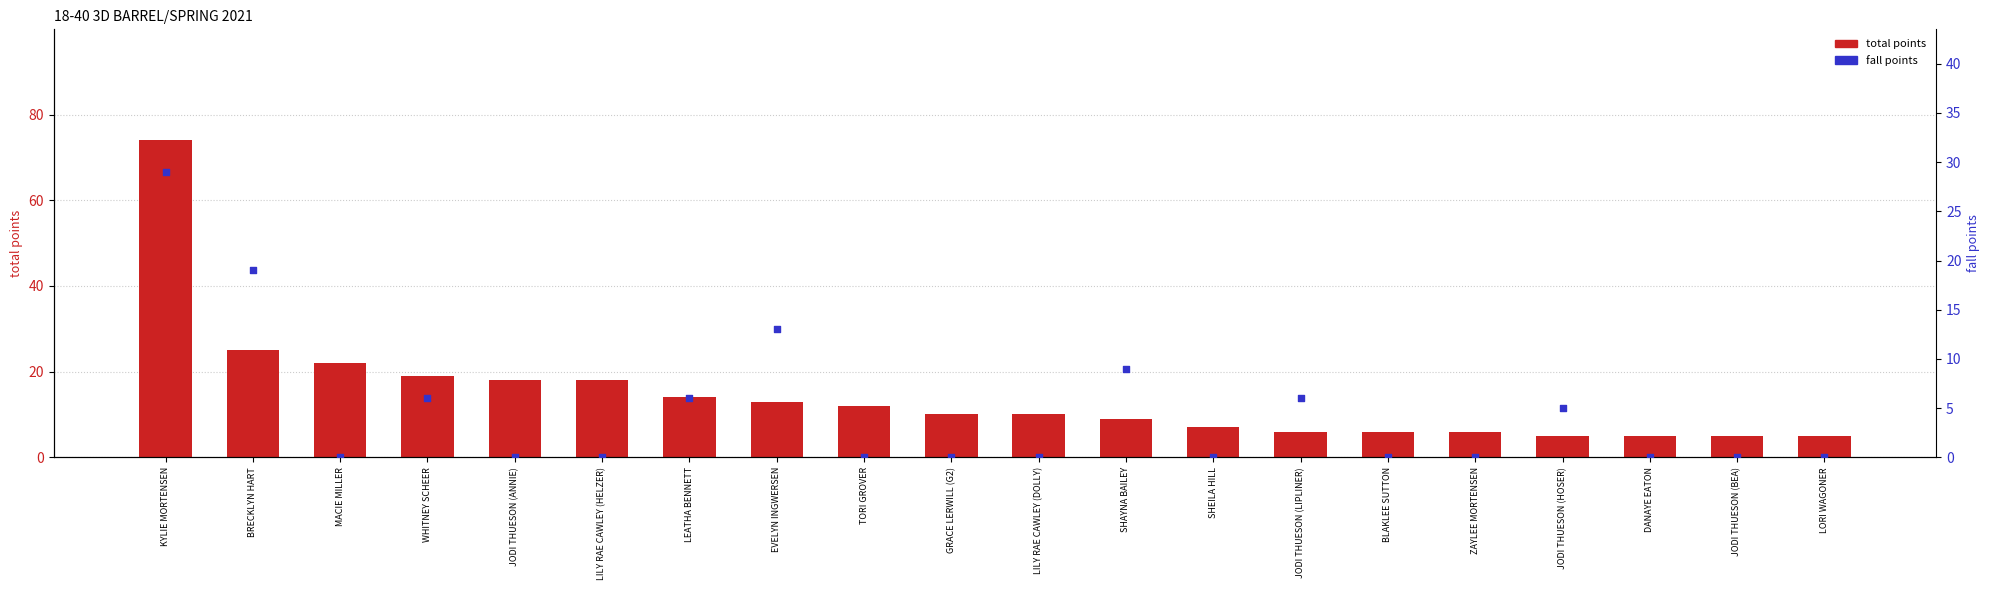

Is the value of total points at BLAKLEE SUTTON greater than the value of fall points at LILY RAE CAWLEY (DOLLY)?

Yes